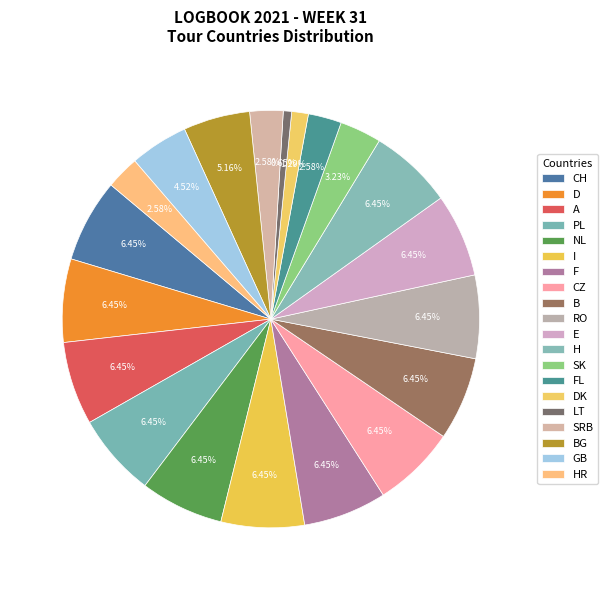

Which has a higher value, DK or I?

I